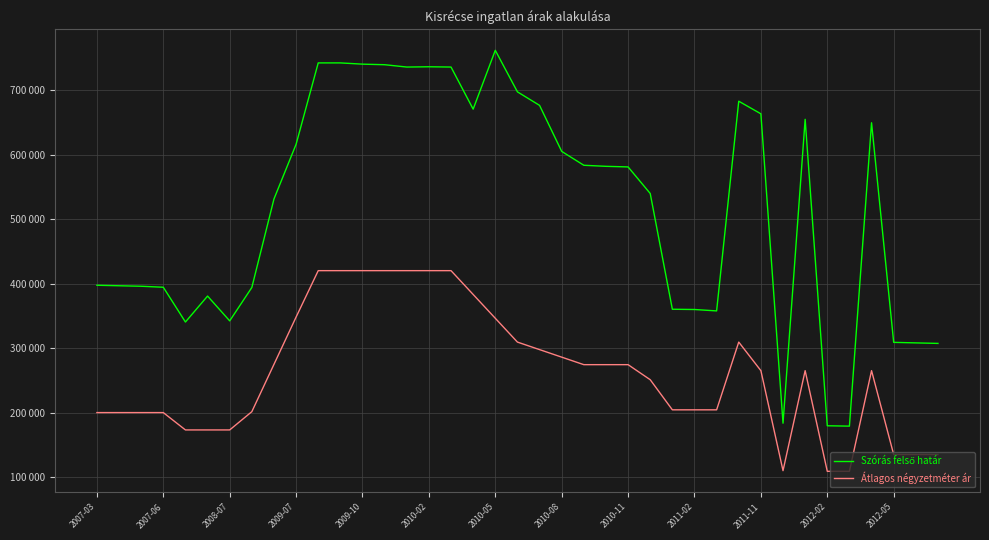

What is the sum of all Szórás felső határ values?

20247851